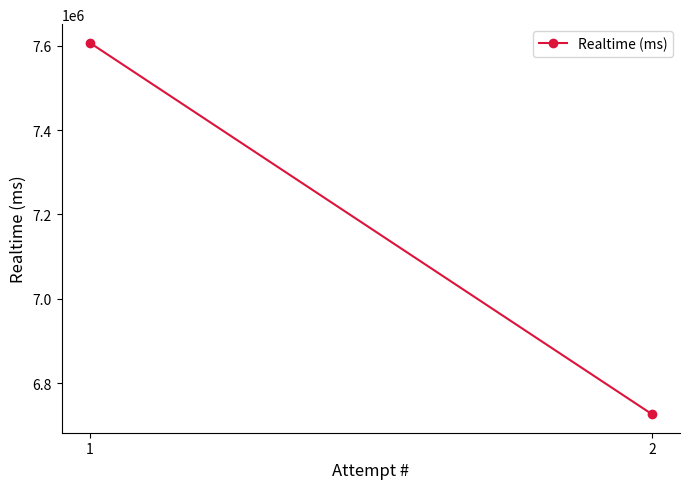

Is it true that the value at 2 is 6726568?

True